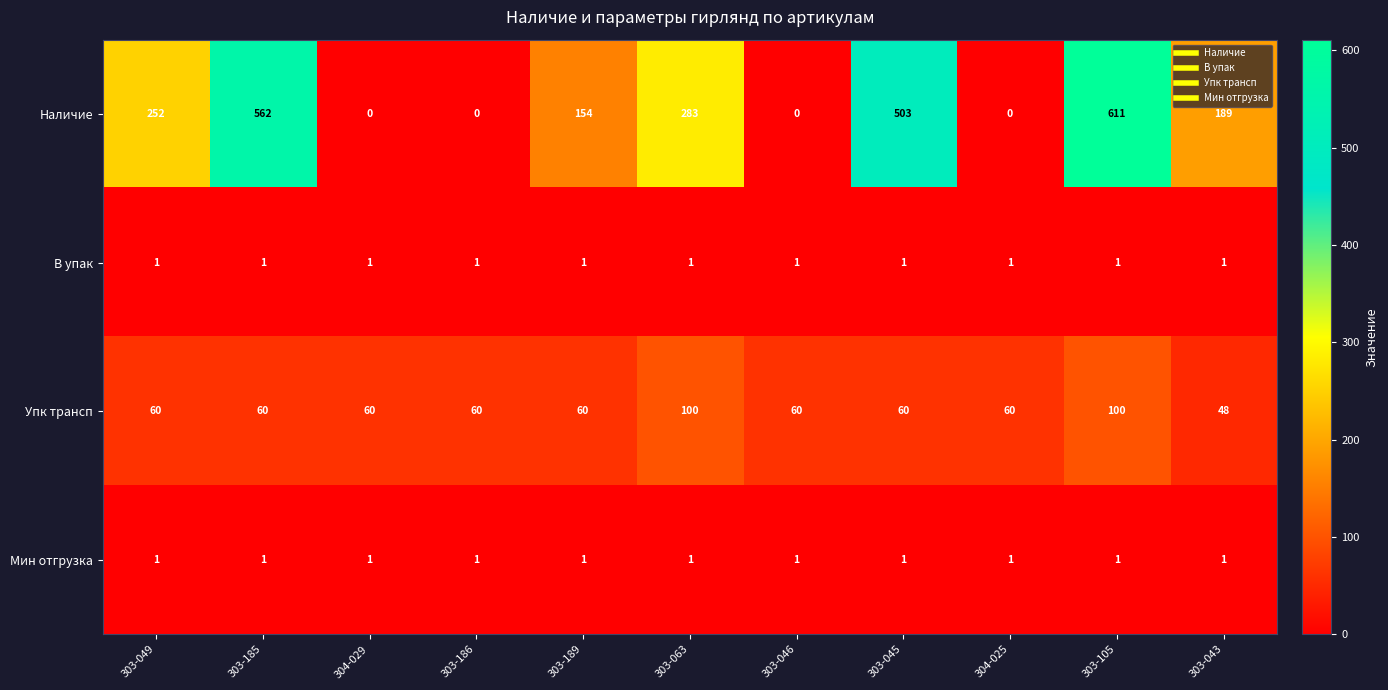

The Наличие series shows 254 at 303-189. True or false?

False